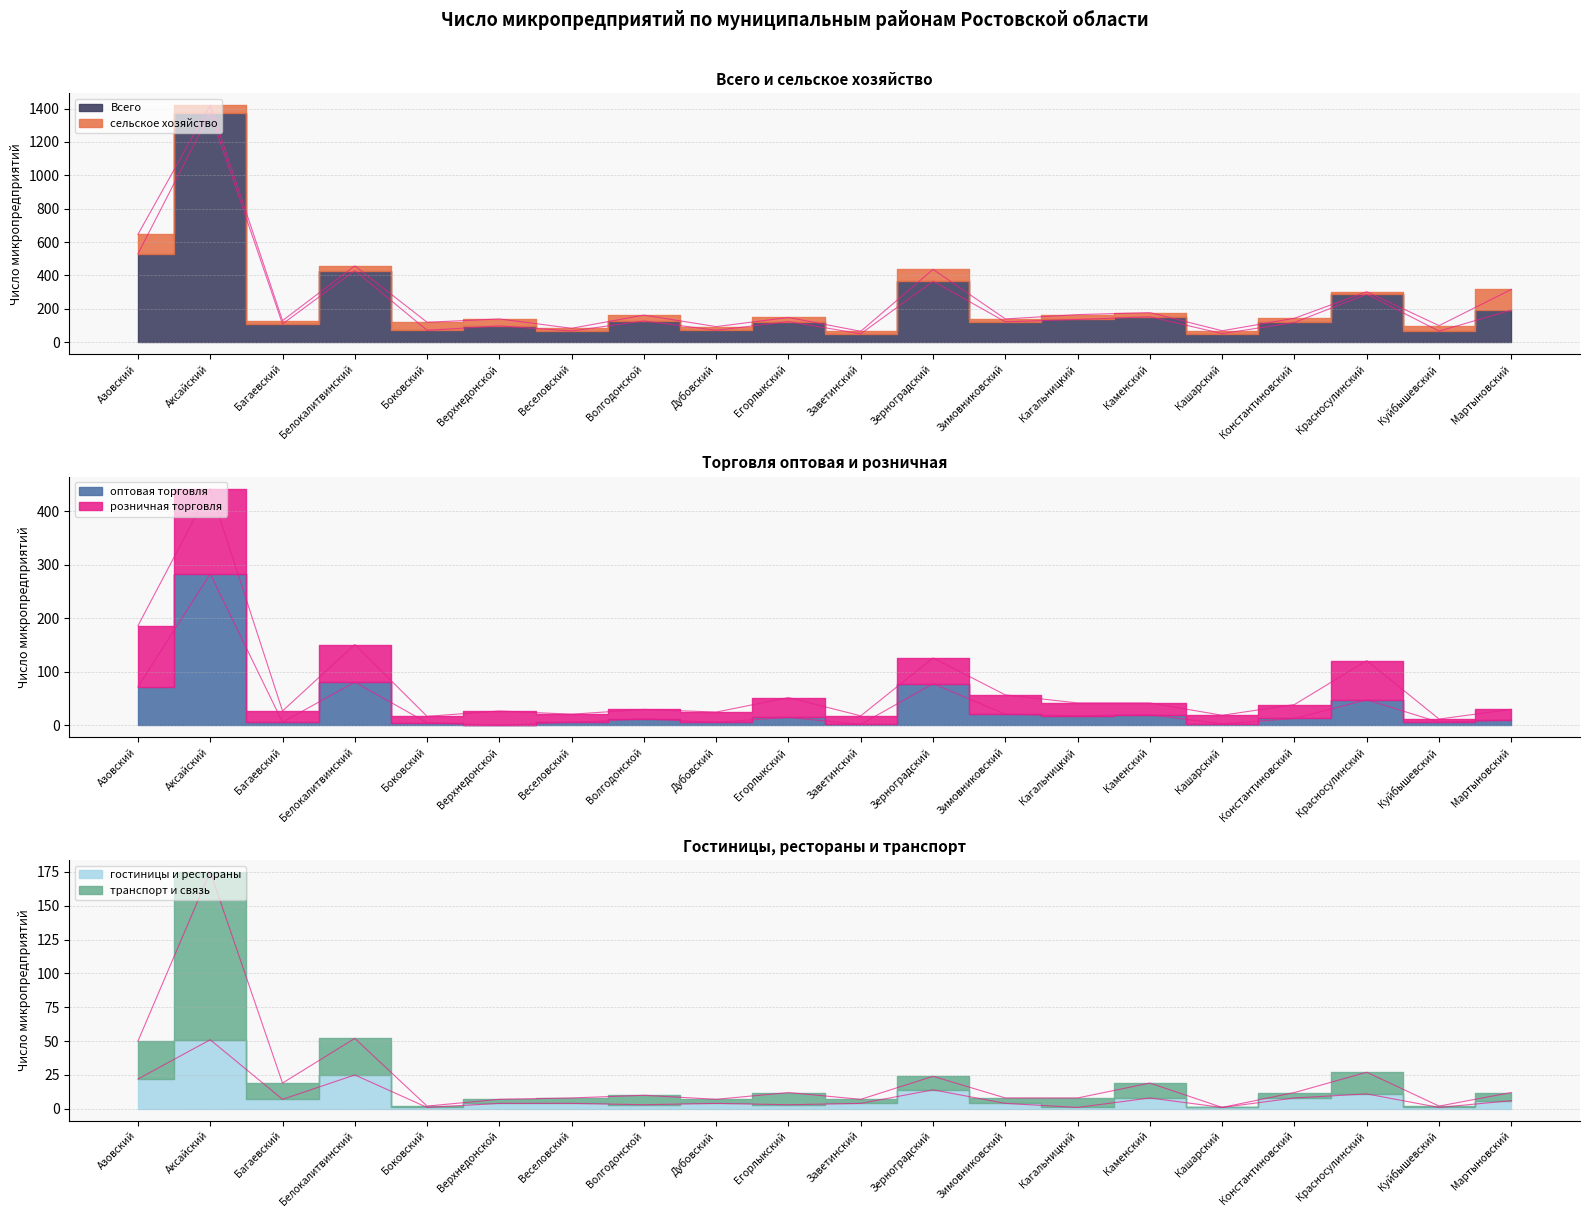

How many categories are shown in the chart?

20